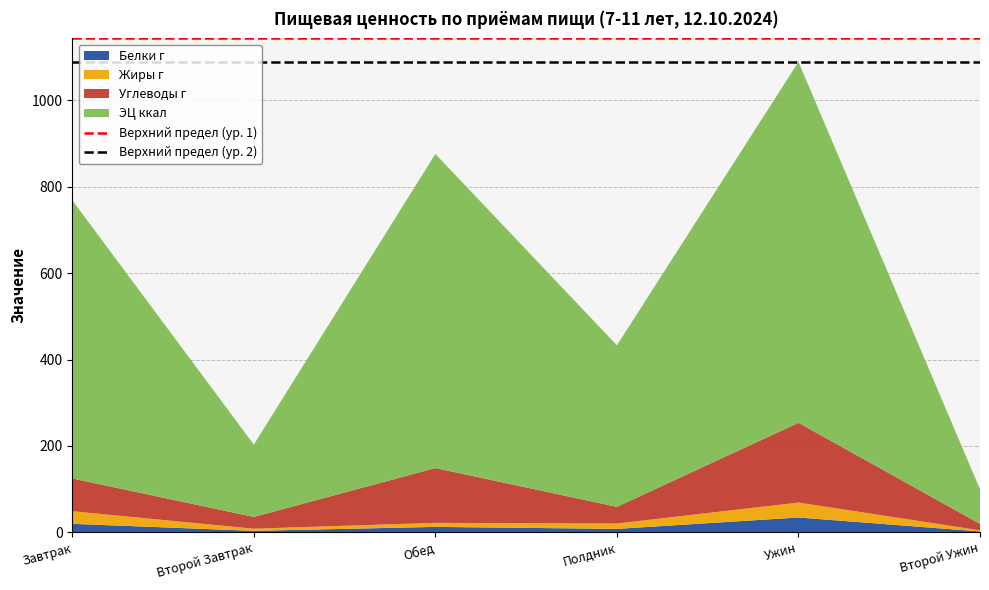

At which category is the sum across all series the highest?

Ужин